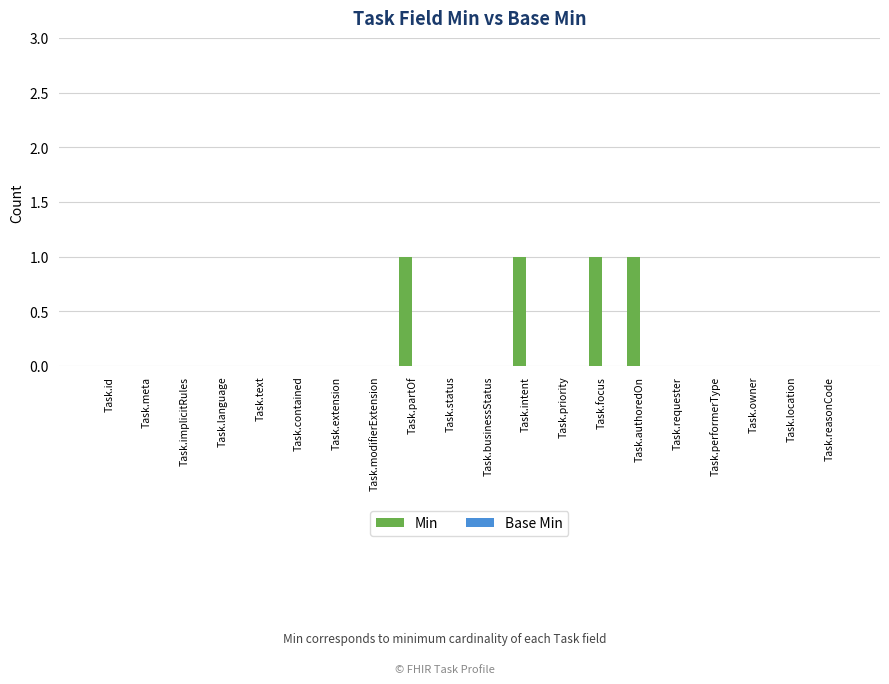

What is the sum of all values?

4